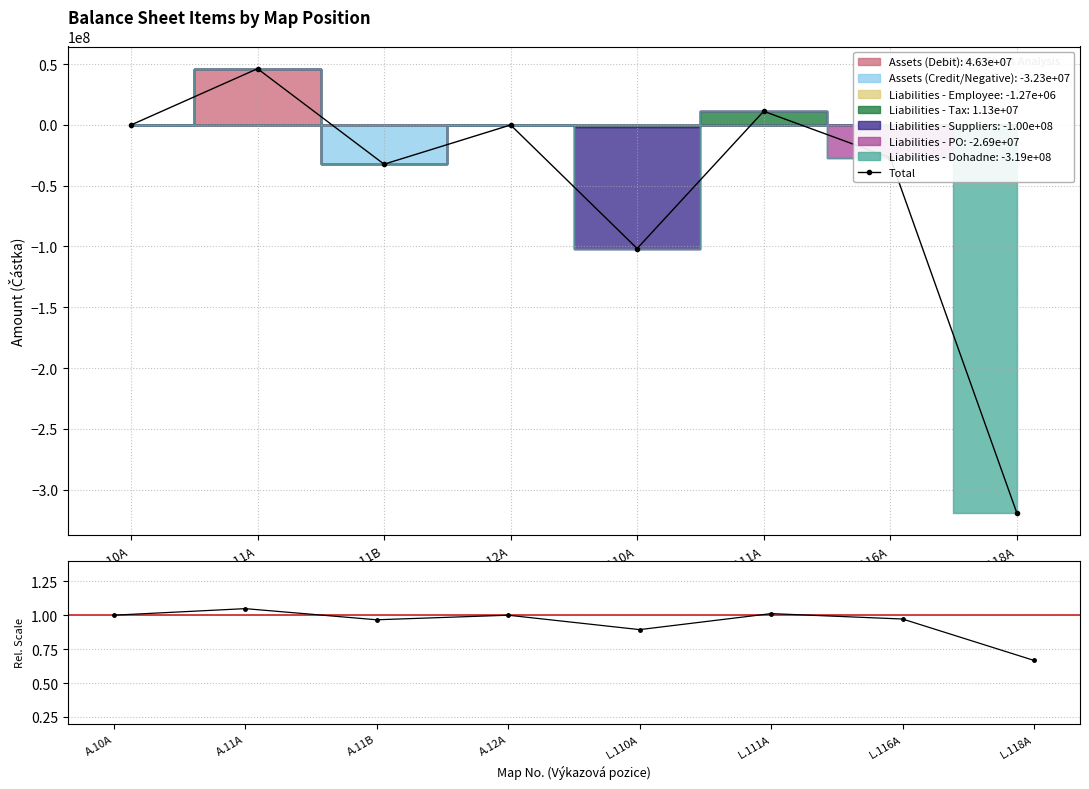

At which category does Total reach its first local valley?

A.11B